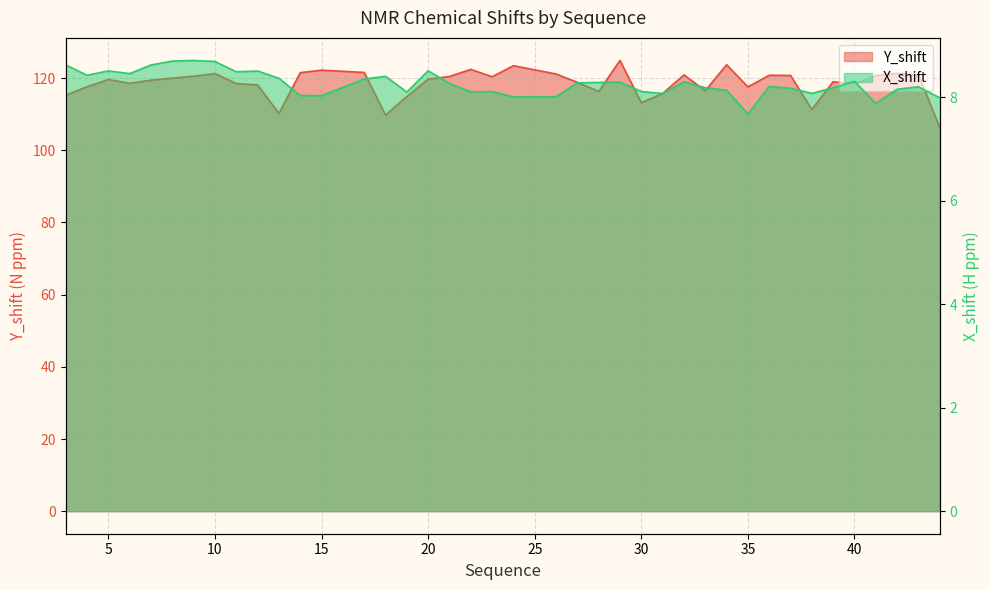

What is the average value of the Y_shift series?

118.6